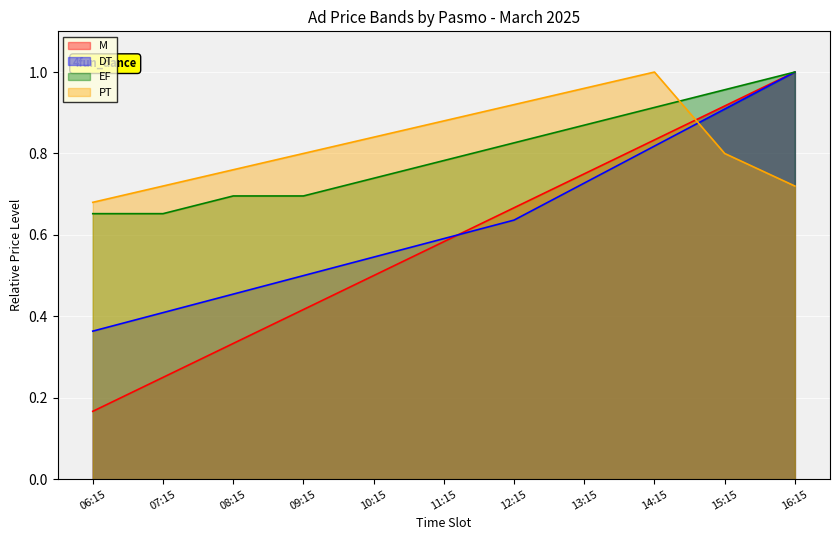

At which category is the sum across all series the highest?

16:15